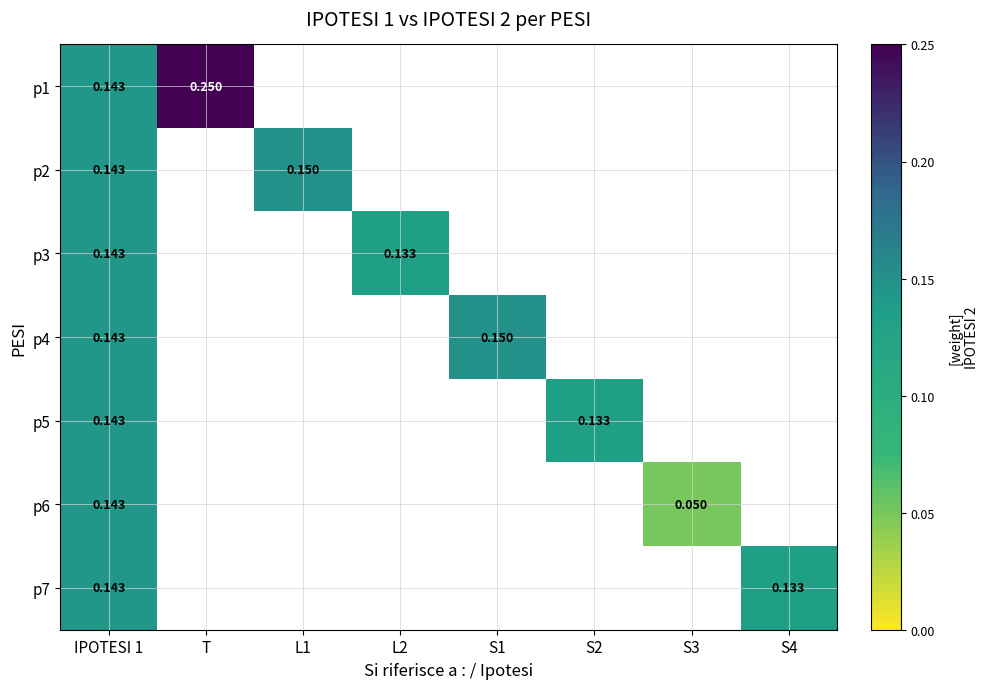

How many distinct data groups are displayed?

7